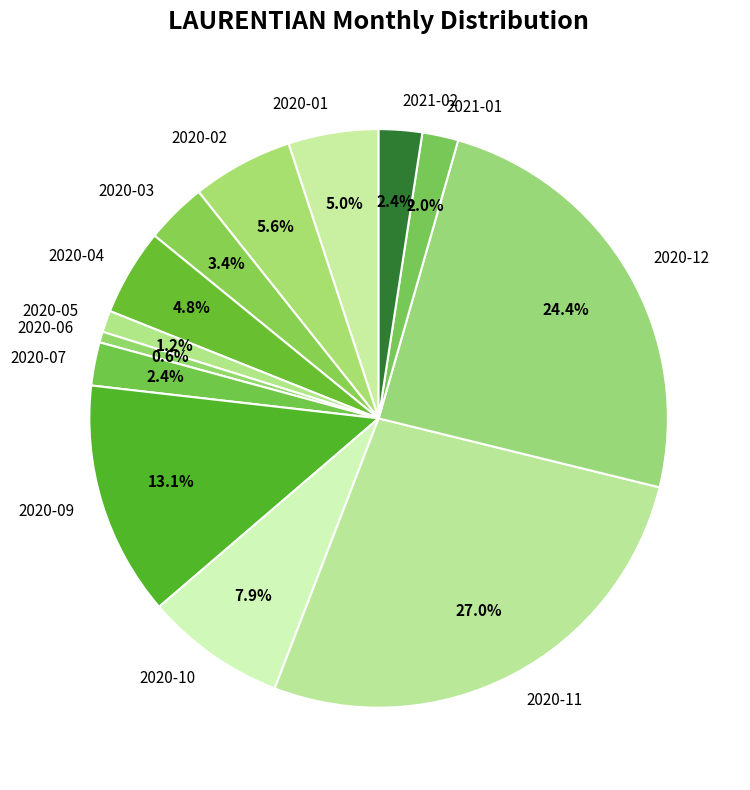

Which category has the biggest portion of the pie?

2020-11